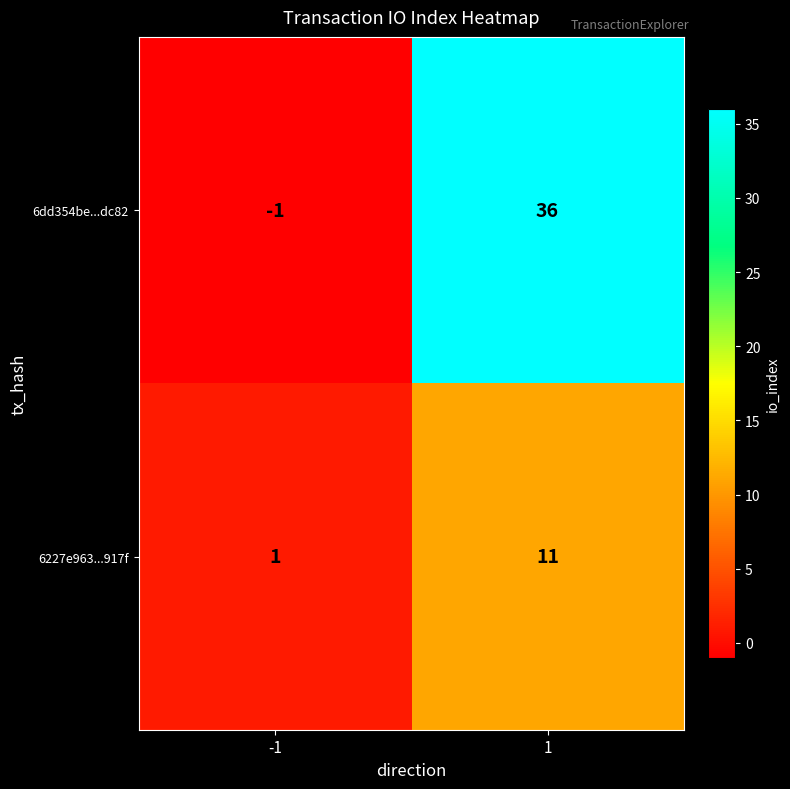

How many distinct data groups are displayed?

2